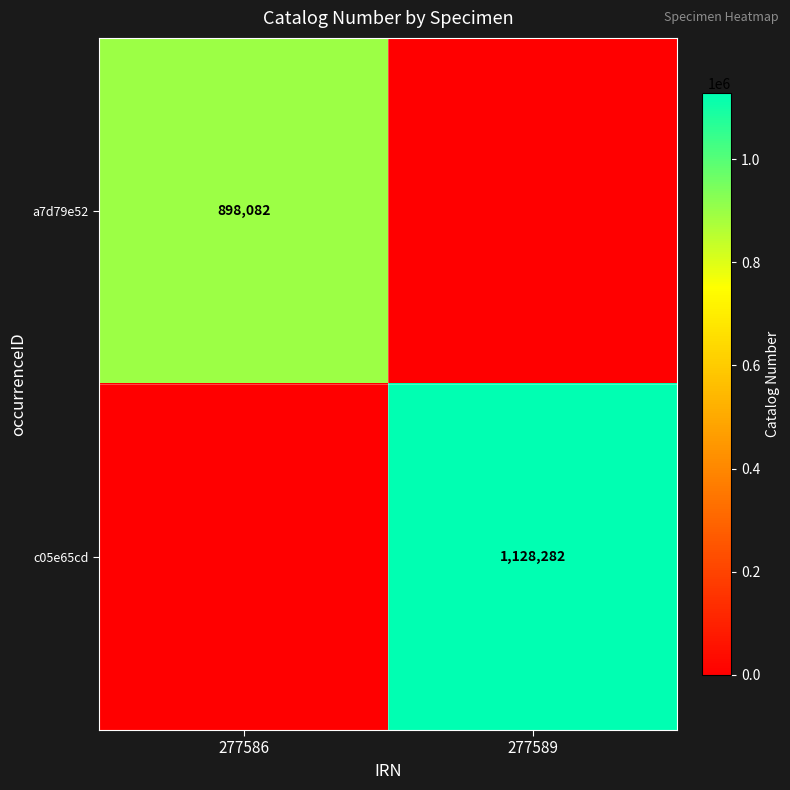

Is it true that c05e65cd equals 1128282 at 277589?

True